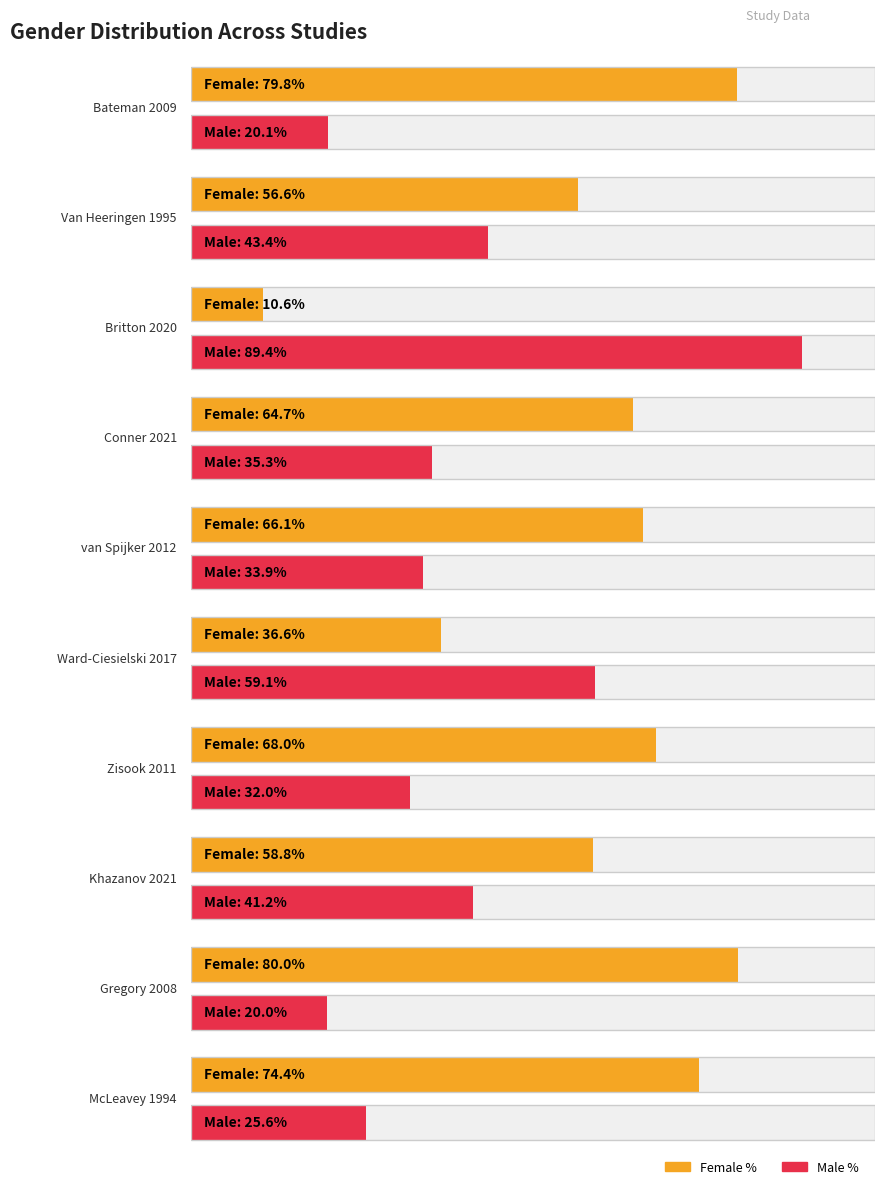

The female_percent series shows 113.9 at Zisook 2011. True or false?

False